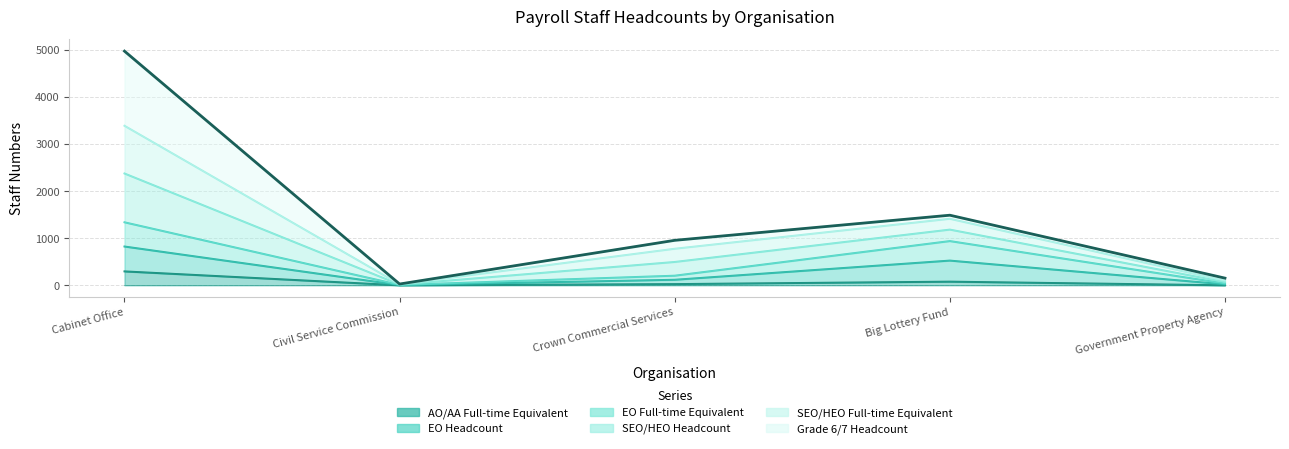

True or false: AO/AA Full-time Equivalent and SEO/HEO Full-time Equivalent cross at least once.

False